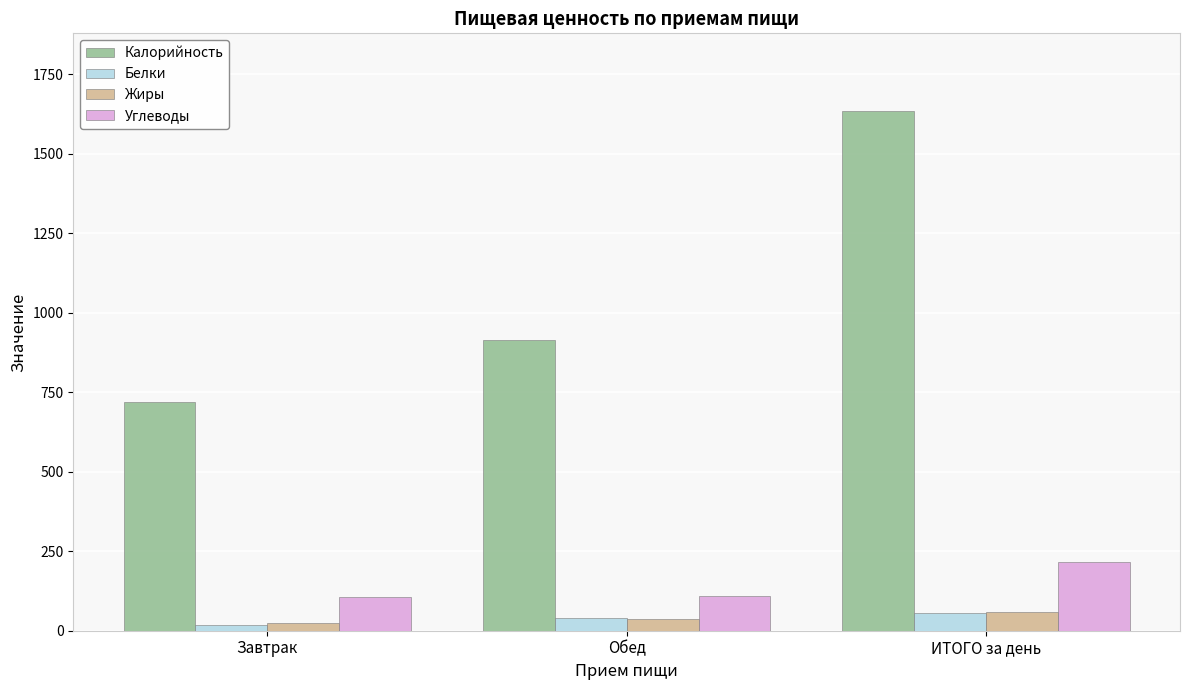

What is the maximum value shown in the chart?

1634.0